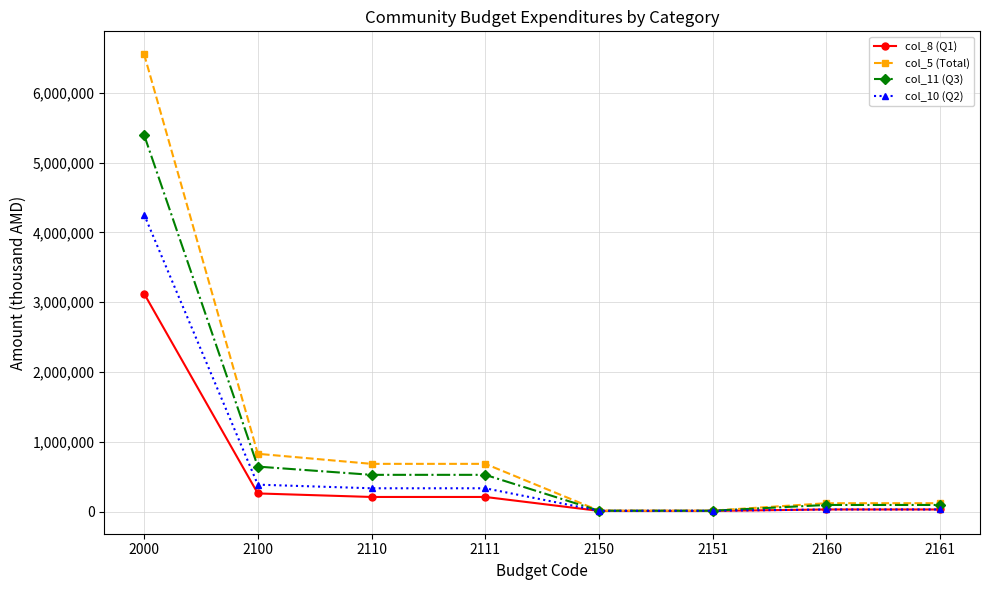

Between 2000 and 2151, which series saw the biggest shift?

col_5 (Total)